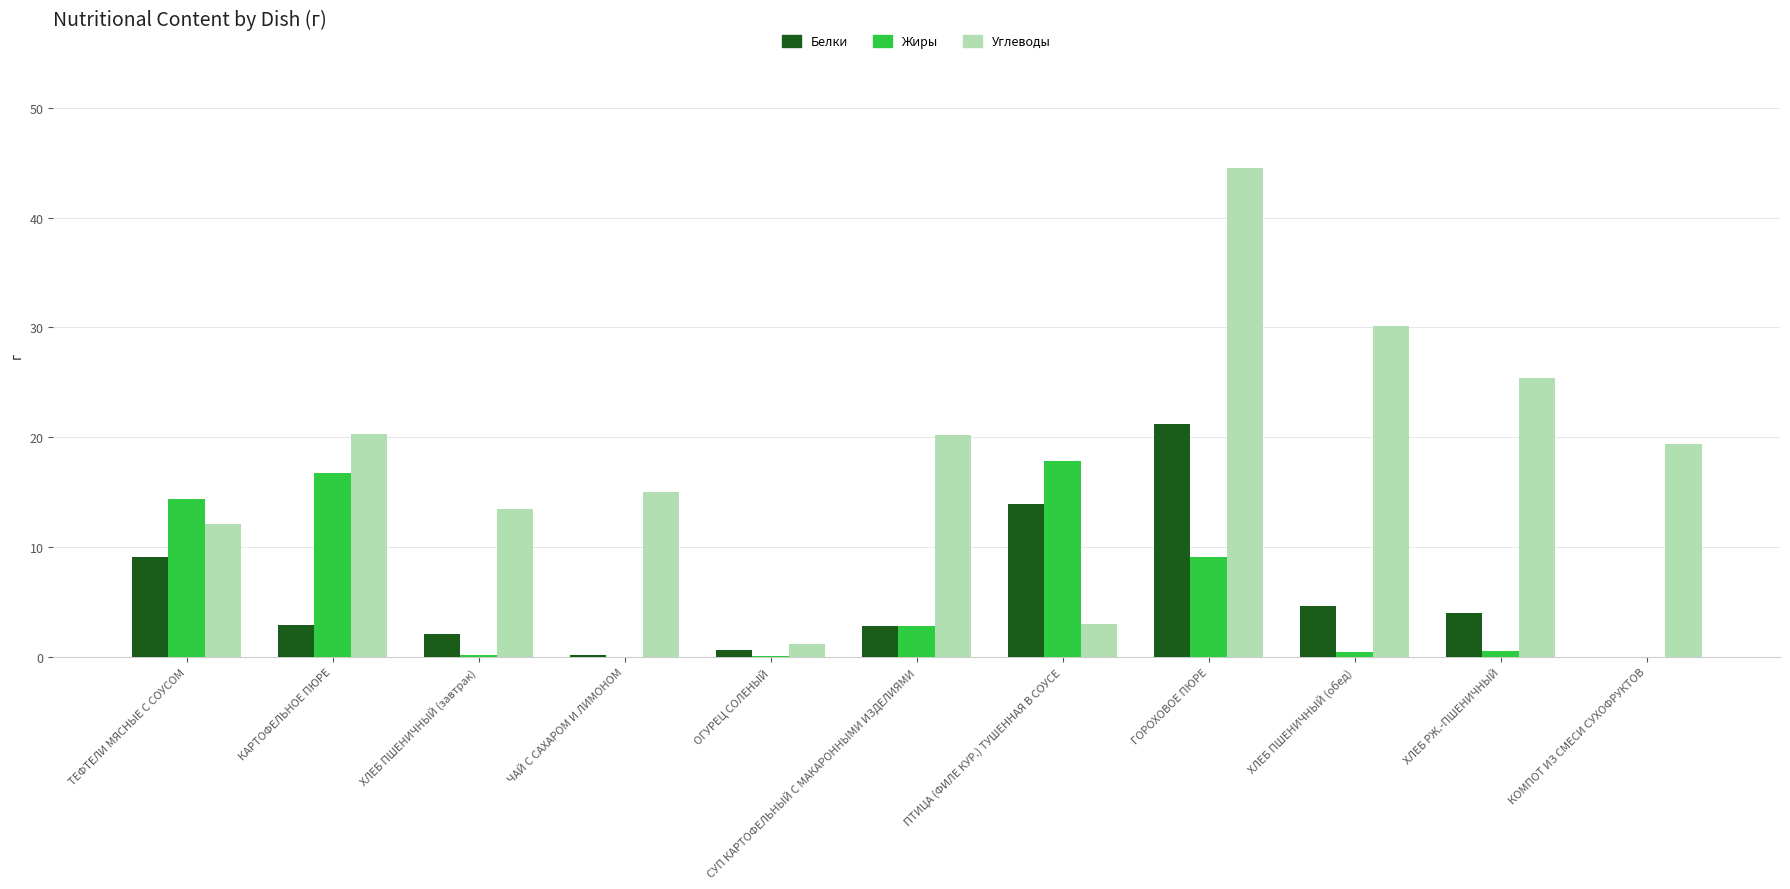

How many groups of bars are there?

11